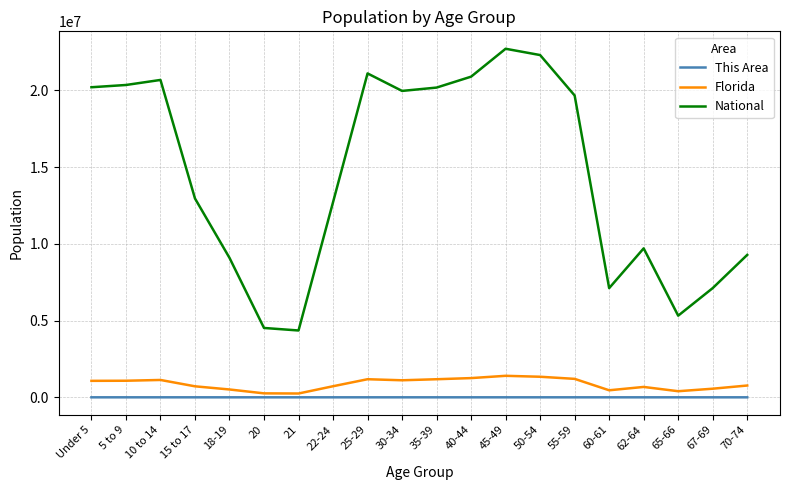

Is the value of National at 55-59 greater than the value of This Area at 18-19?

Yes